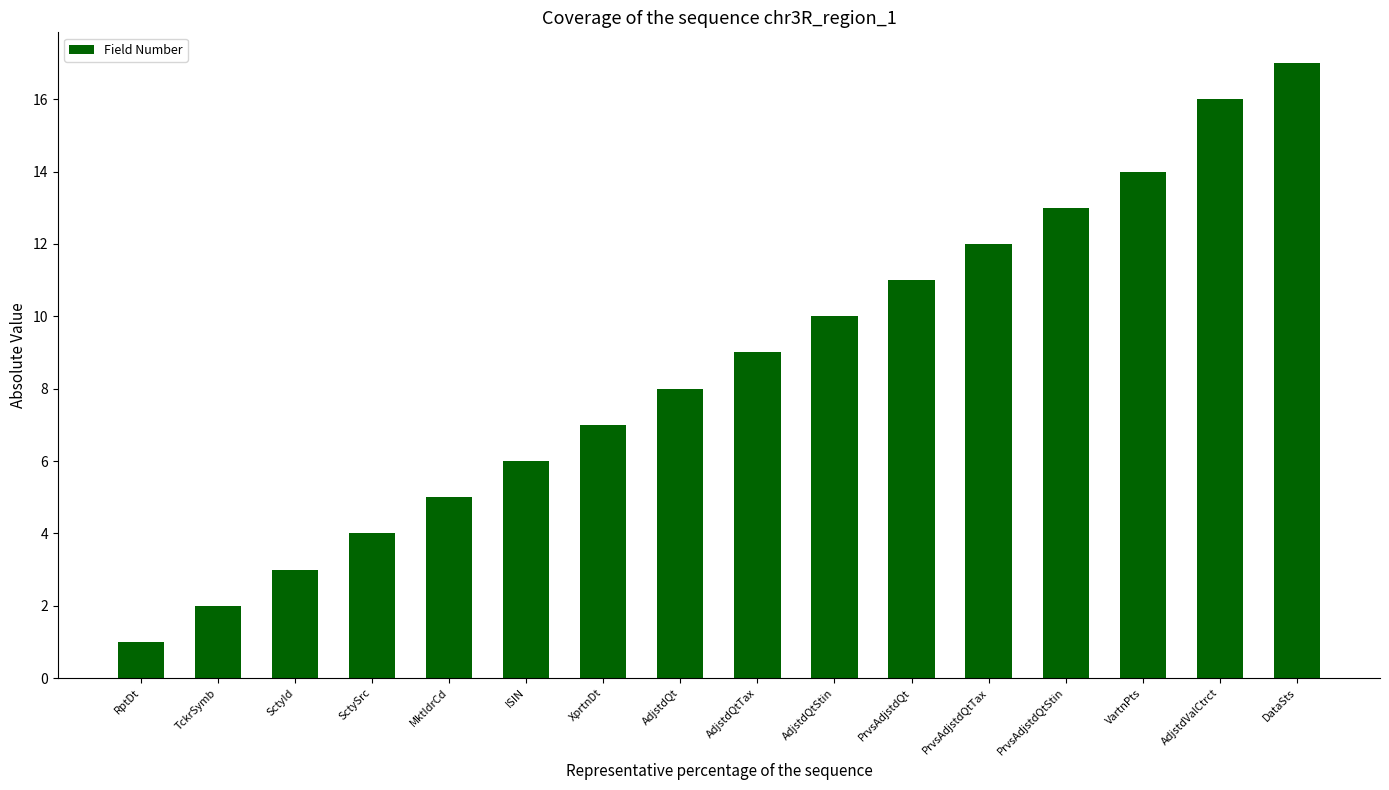

What value does the data have at RptDt?

1